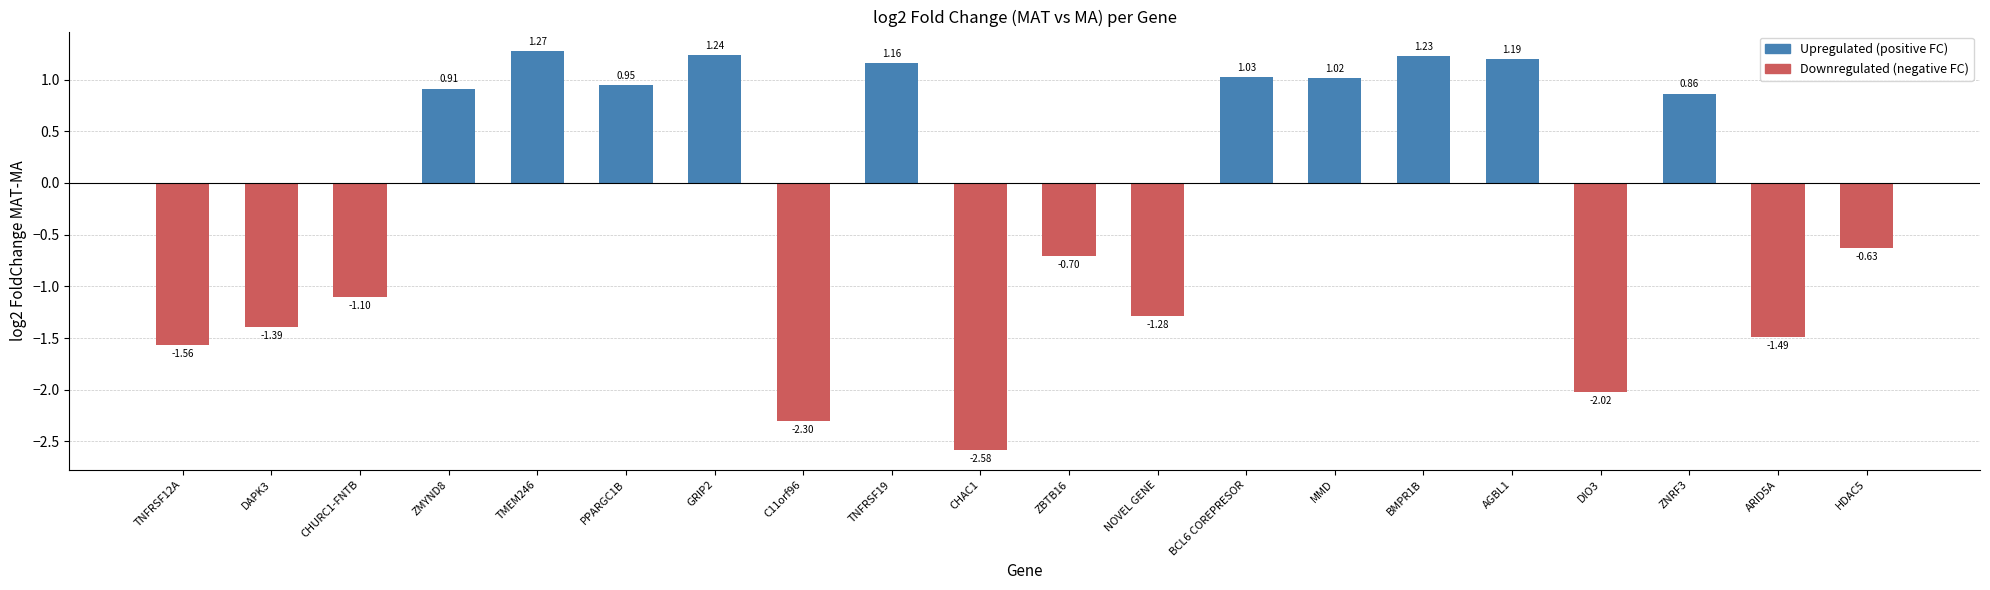

What is the ratio of the value at ZNRF3 to the value at TNFRSF19?

0.7